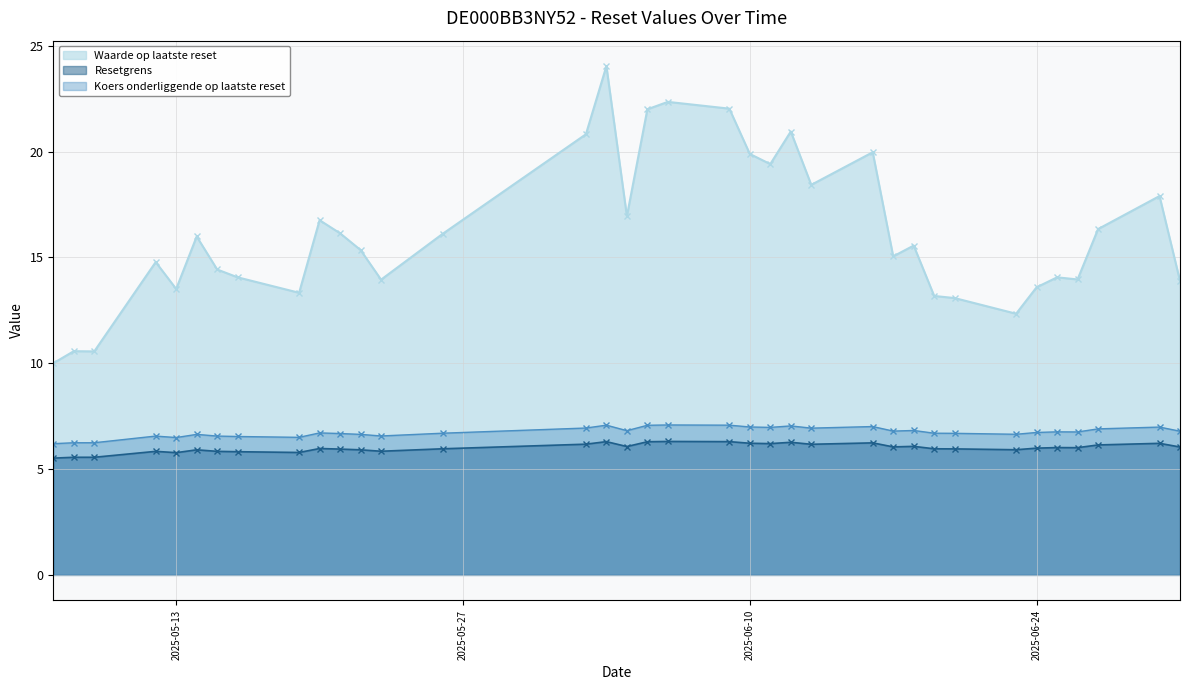

Rank the categories by Waarde op laatste reset value from lowest to highest.

2025-05-07, 2025-05-09, 2025-05-08, 2025-06-23, 2025-06-20, 2025-06-19, 2025-05-19, 2025-05-13, 2025-06-24, 2025-07-01, 2025-05-23, 2025-06-26, 2025-05-16, 2025-06-25, 2025-05-15, 2025-05-12, 2025-06-17, 2025-05-22, 2025-06-18, 2025-05-14, 2025-05-26, 2025-05-21, 2025-06-27, 2025-05-20, 2025-06-04, 2025-06-30, 2025-06-13, 2025-06-11, 2025-06-10, 2025-06-16, 2025-06-02, 2025-06-12, 2025-06-05, 2025-06-09, 2025-06-06, 2025-06-03